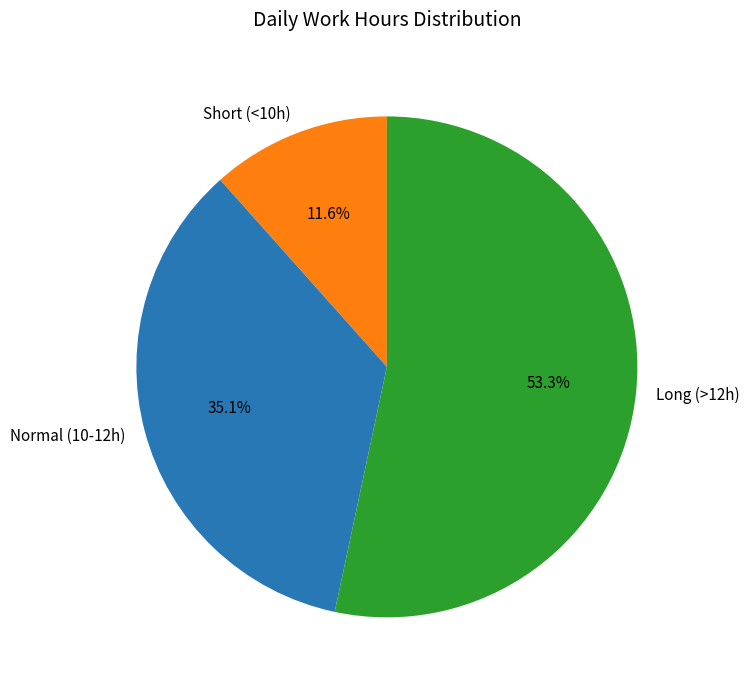

Does any single category account for the majority?

Yes